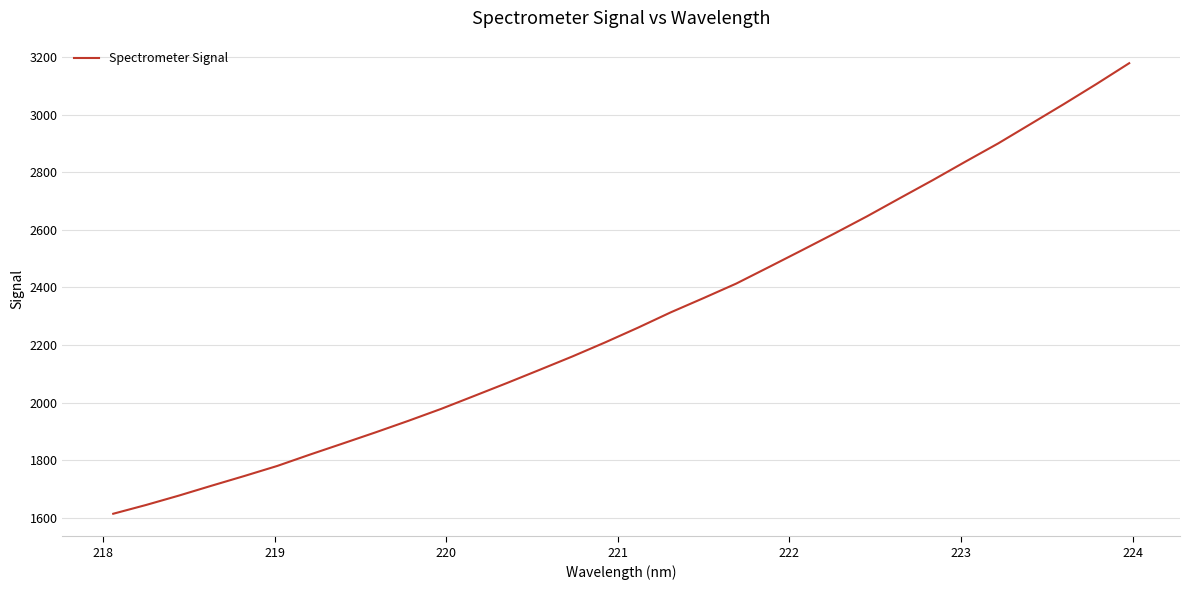

What is the difference between the maximum and minimum values?

1563.9